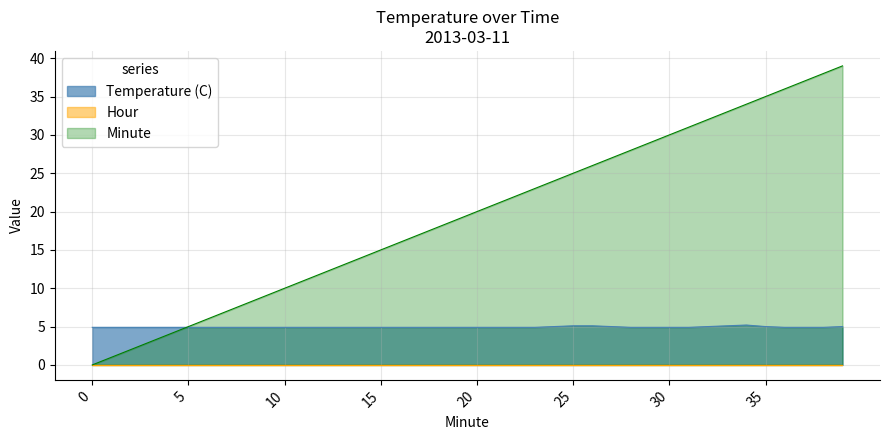

Is the value of Minute at 12 greater than the value of Temperature (C) at 18?

Yes